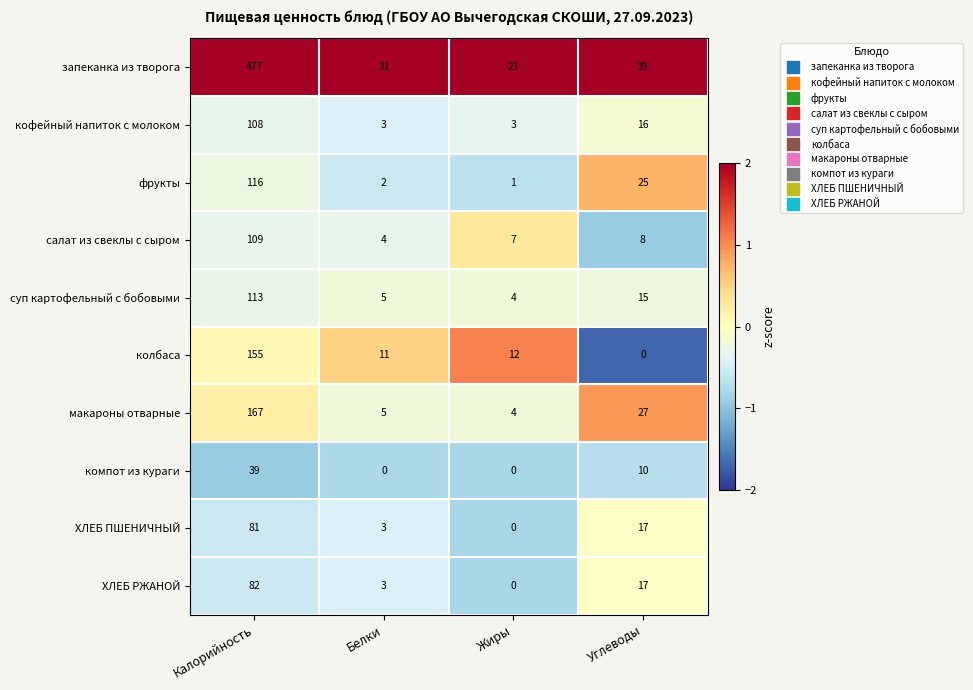

Which series changed the most between Калорийность and Жиры?

запеканка из творога